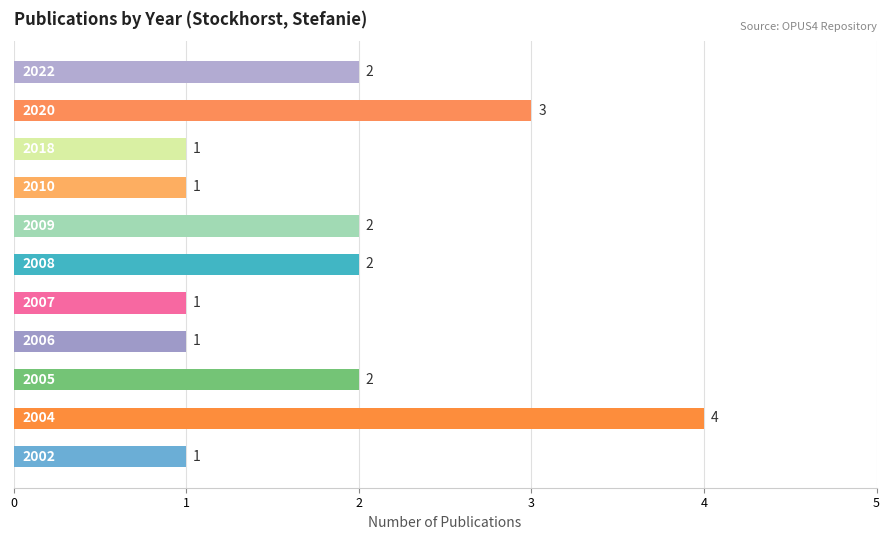

Reading top to bottom, what are all the values shown in this chart?

2	3	1	1	2	2	1	1	2	4	1